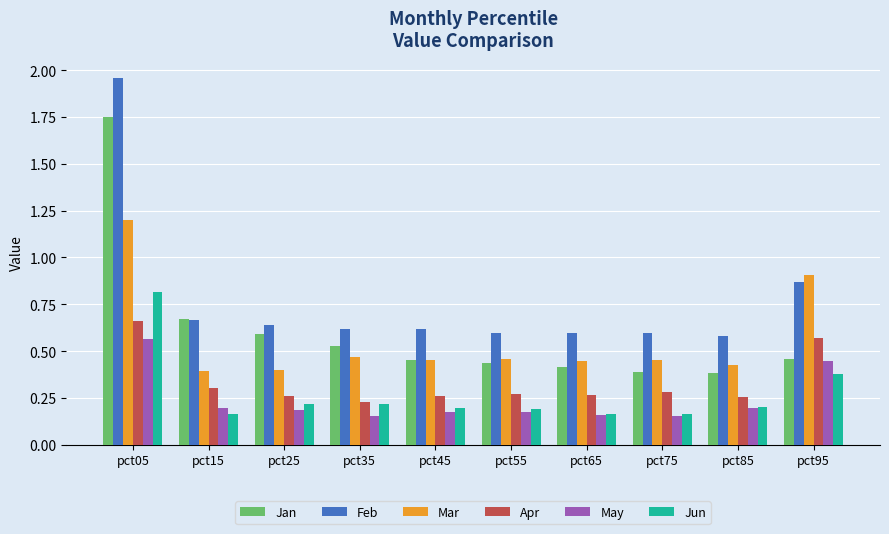

How many categories are shown in the chart?

10